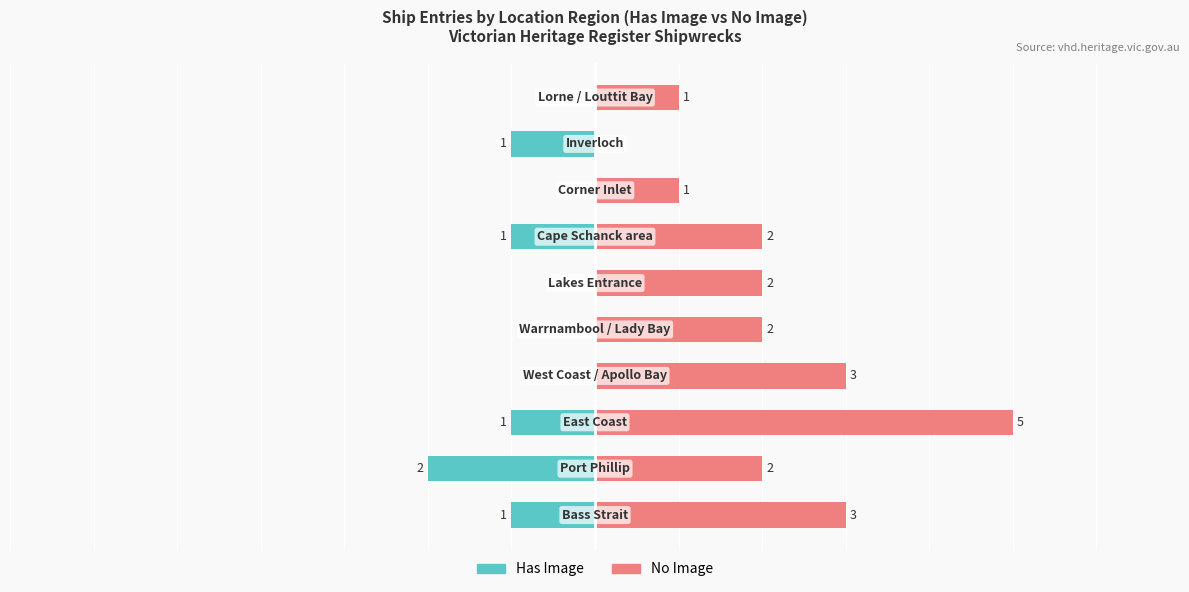

True or false: No Image has a value of 5 at 2.

True